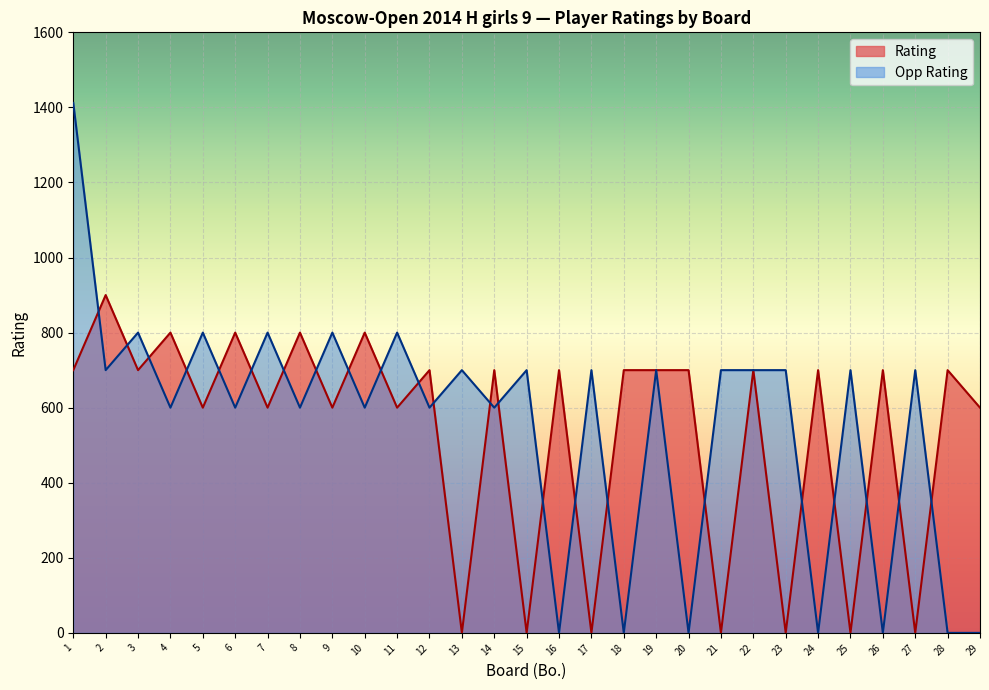

Rank the categories by Opp Rating value from lowest to highest.

16, 18, 20, 24, 26, 28, 29, 4, 6, 8, 10, 12, 14, 2, 13, 15, 17, 19, 21, 22, 23, 25, 27, 3, 5, 7, 9, 11, 1